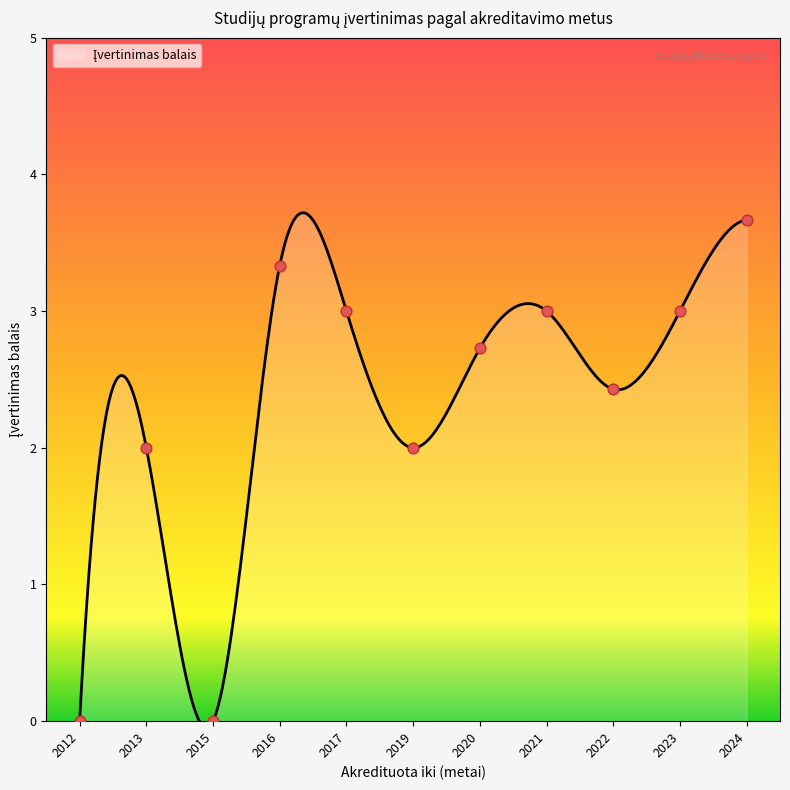

What is the change in value from 2016 to 2022?

-1